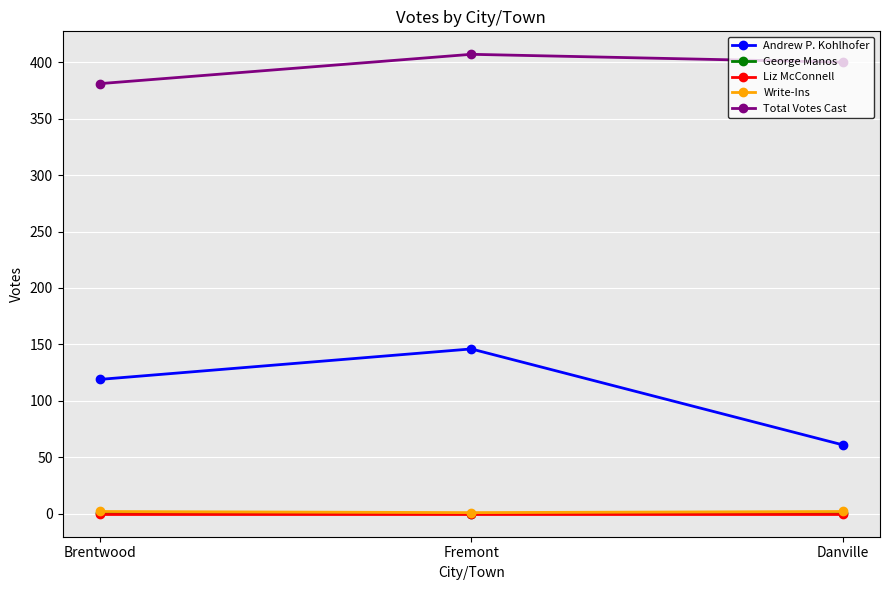

The value of Andrew P. Kohlhofer at Fremont is 146. True or false?

True